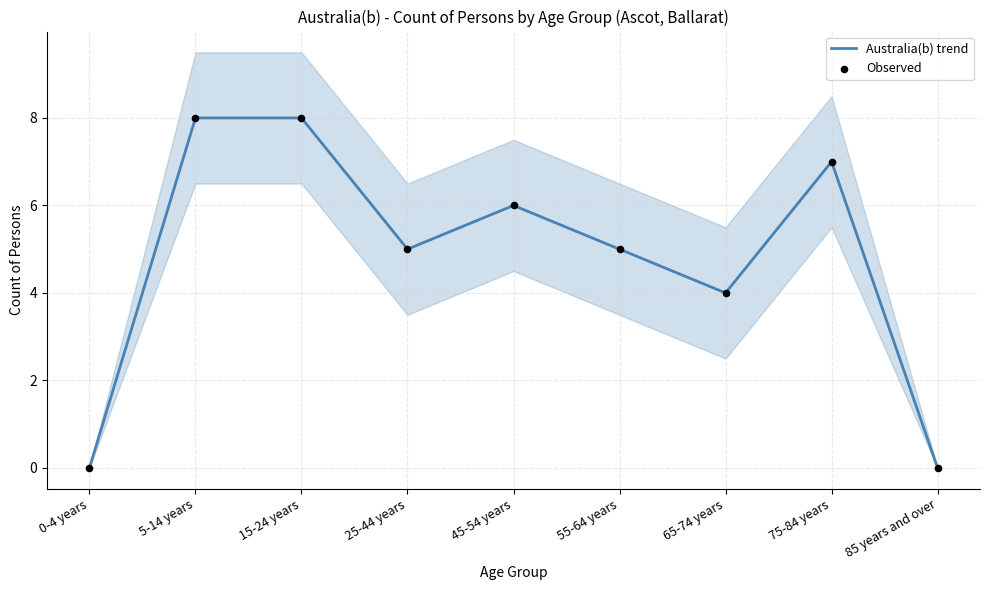

What is the total value across all series at 65-74 years?

8